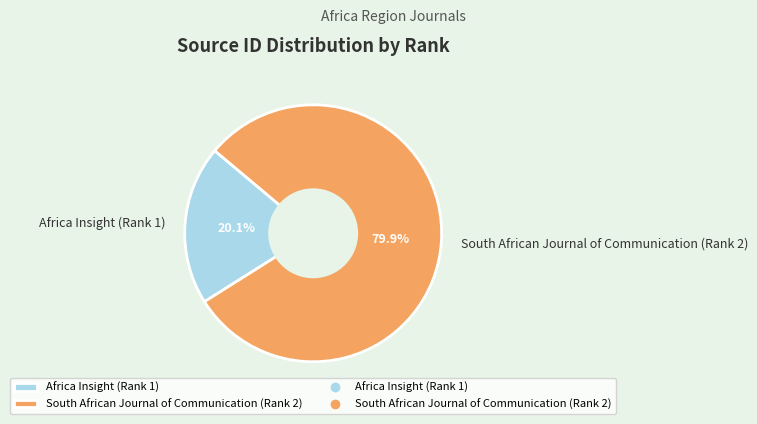

Is it true that South African Journal of Communication (Rank 2) is 80% of the pie?

True